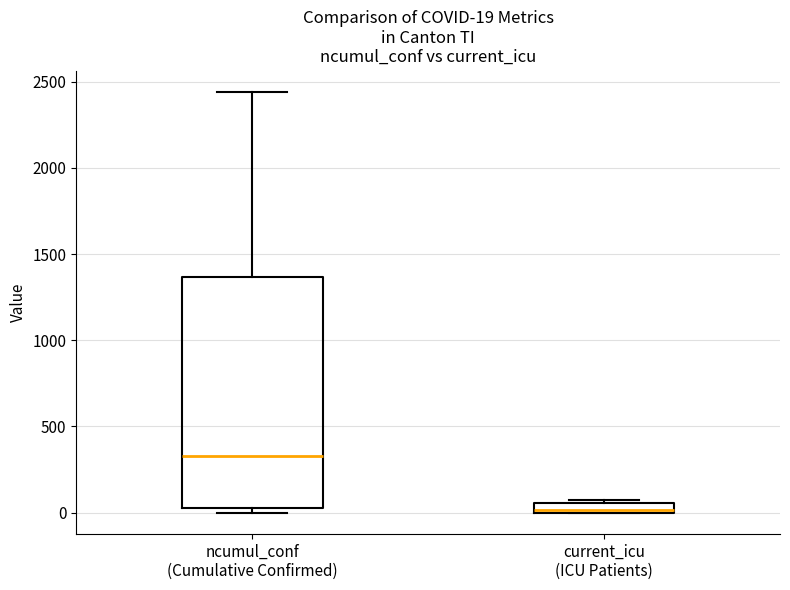

Which box is the tallest, from its lower edge to its upper edge?

ncumul_conf (Cumulative Confirmed)